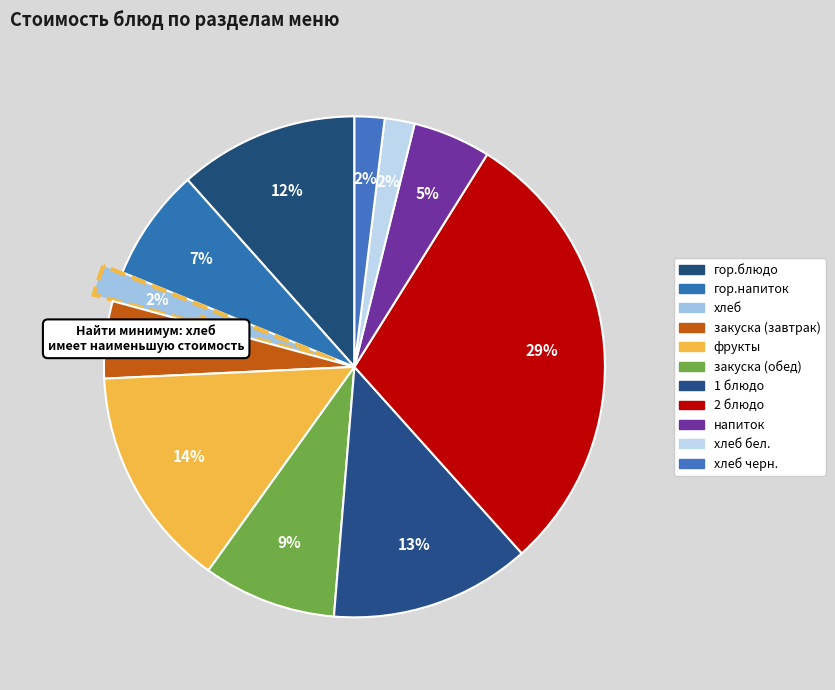

How many slices are in this pie chart?

11